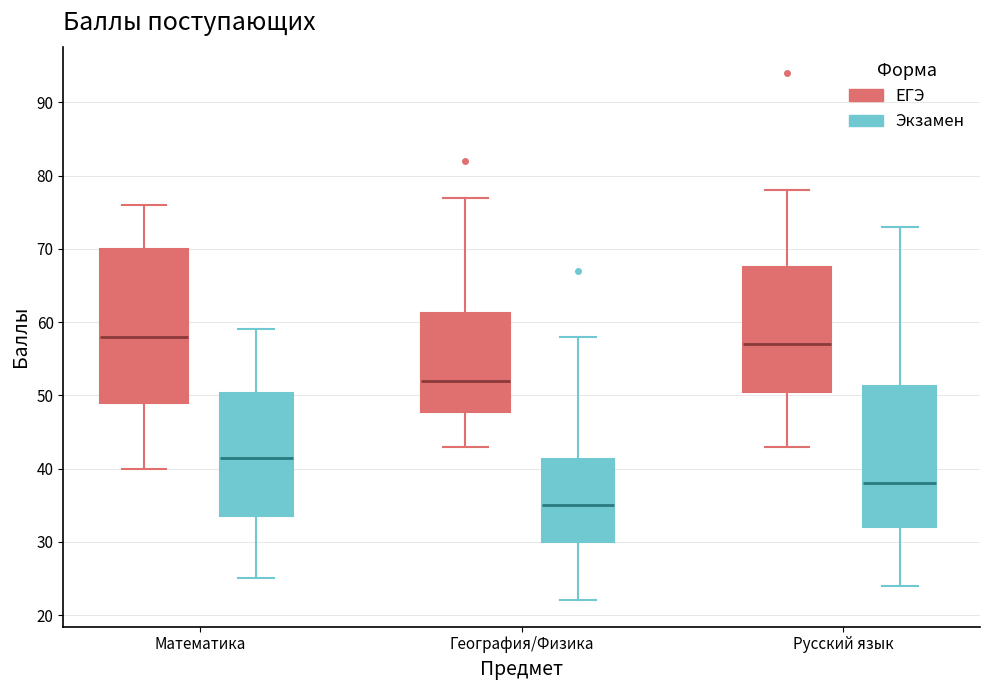

Which box's median line is the lowest?

География/Физика (Экзамен)